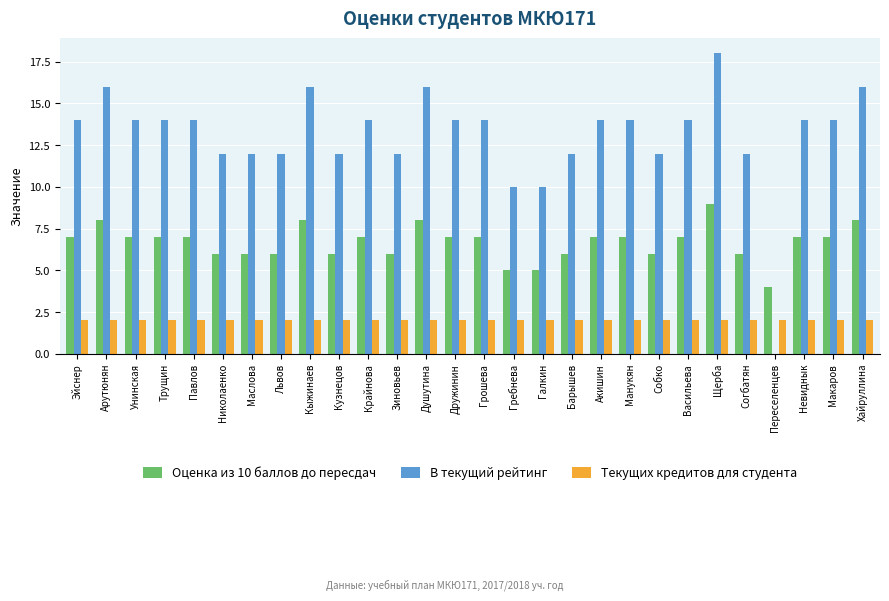

What is the approximate value of В текущий рейтинг at Маслова?

12